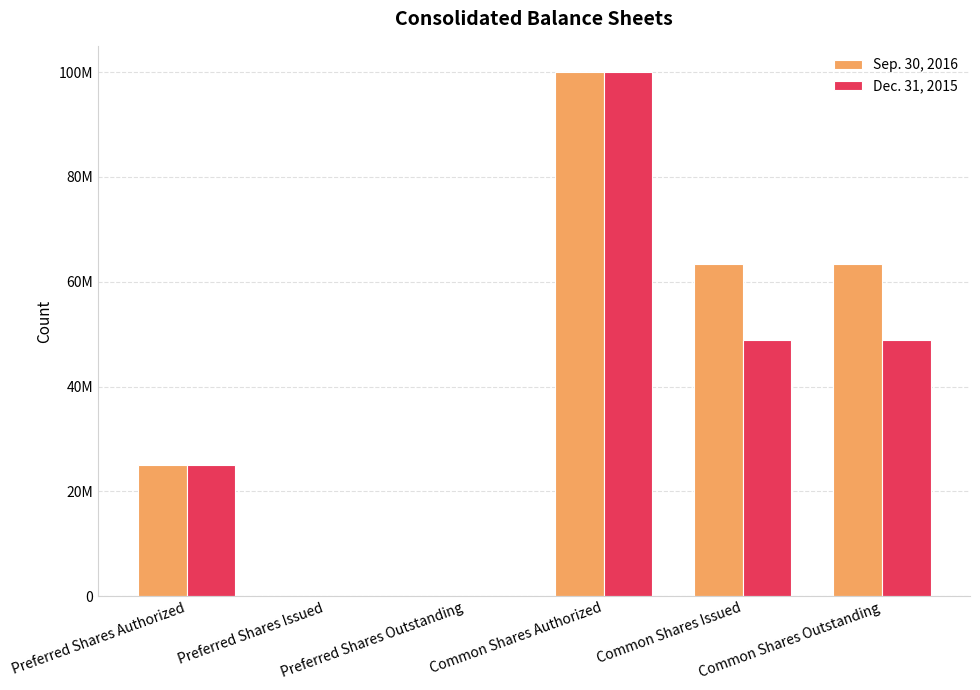

What is the label of the 2nd bar from the left?

Preferred Shares Issued